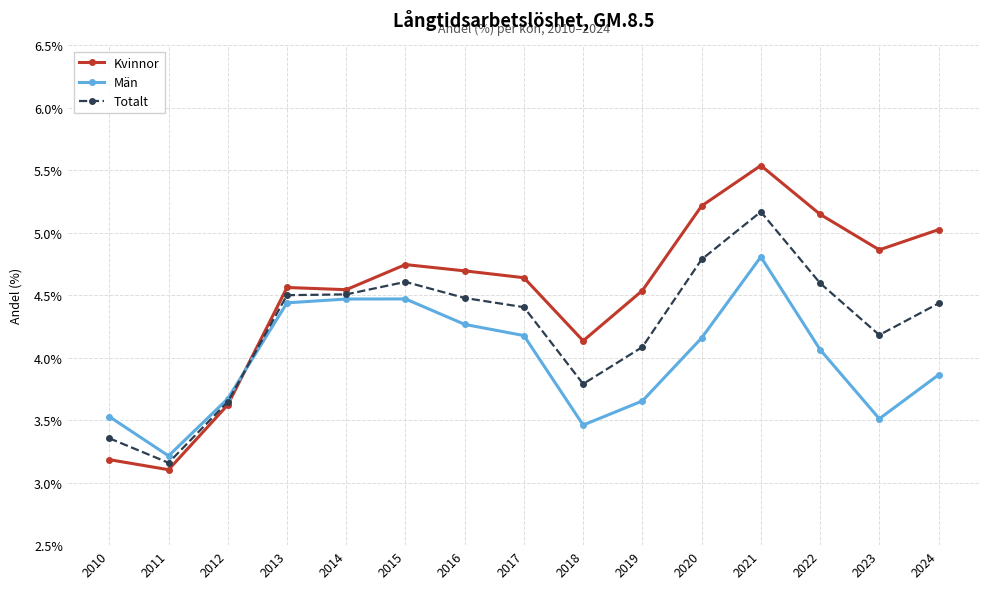

Which label corresponds to the largest value in the chart?

2021